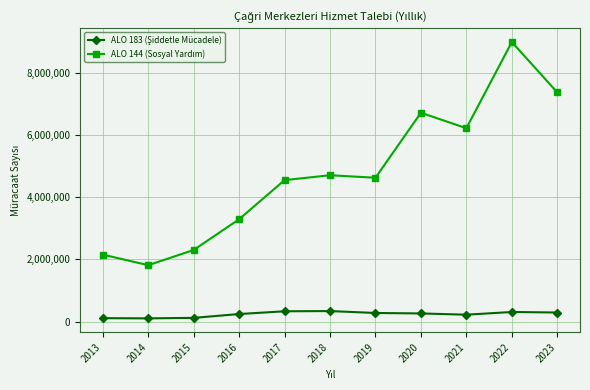

What is the total value across all series at 2020?

6988423